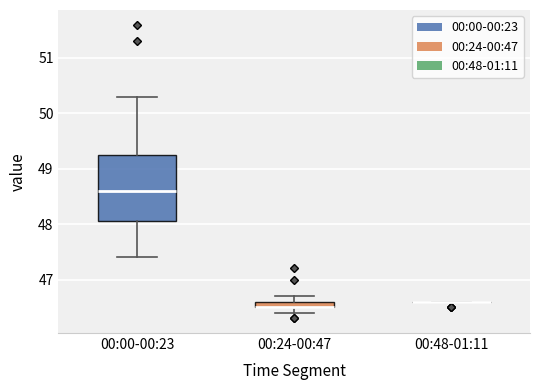

Where does the lower whisker of the box for 00:00-00:23 end on the y-axis? The values are not printed on the chart, so give them approximately, as read against the axis.

47.4